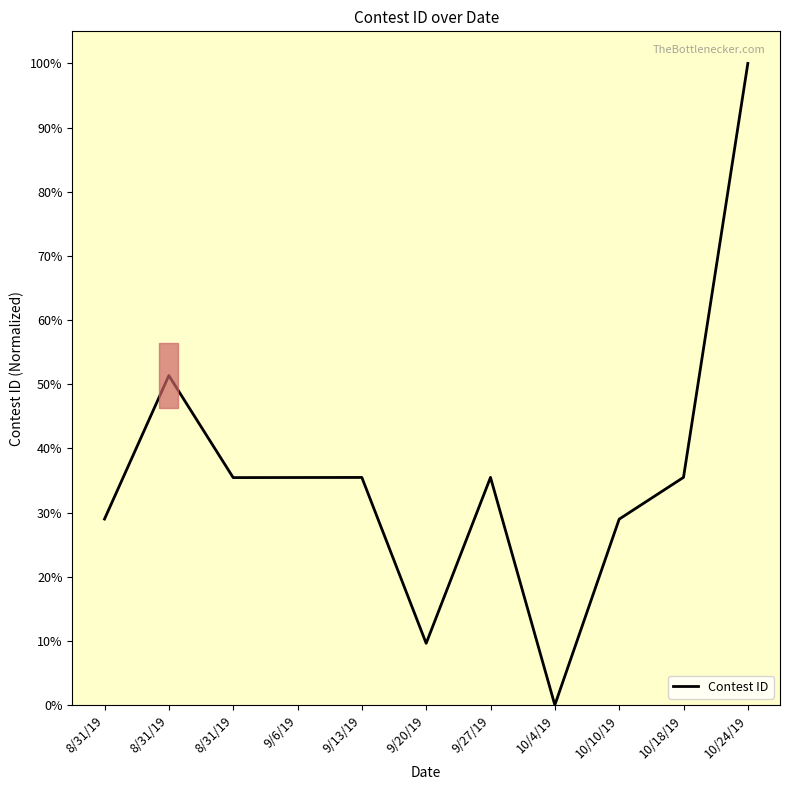

Rank the categories by value from lowest to highest.

10/4/19, 9/20/19, 10/10/19, 8/31/19, 8/31/19, 9/6/19, 9/13/19, 9/27/19, 10/18/19, 8/31/19, 10/24/19